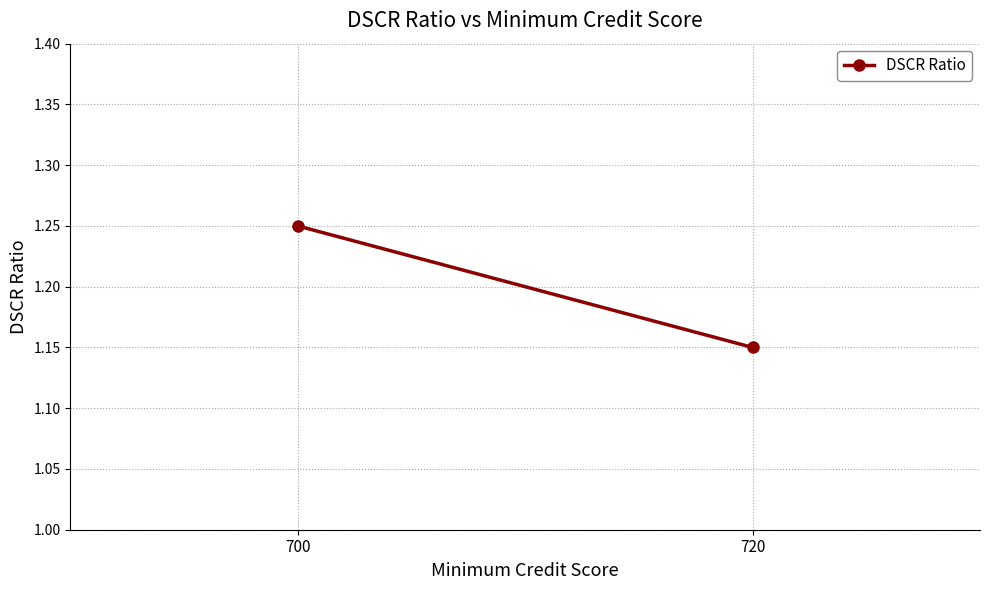

What is the change in value from 700 to 720?

-0.1